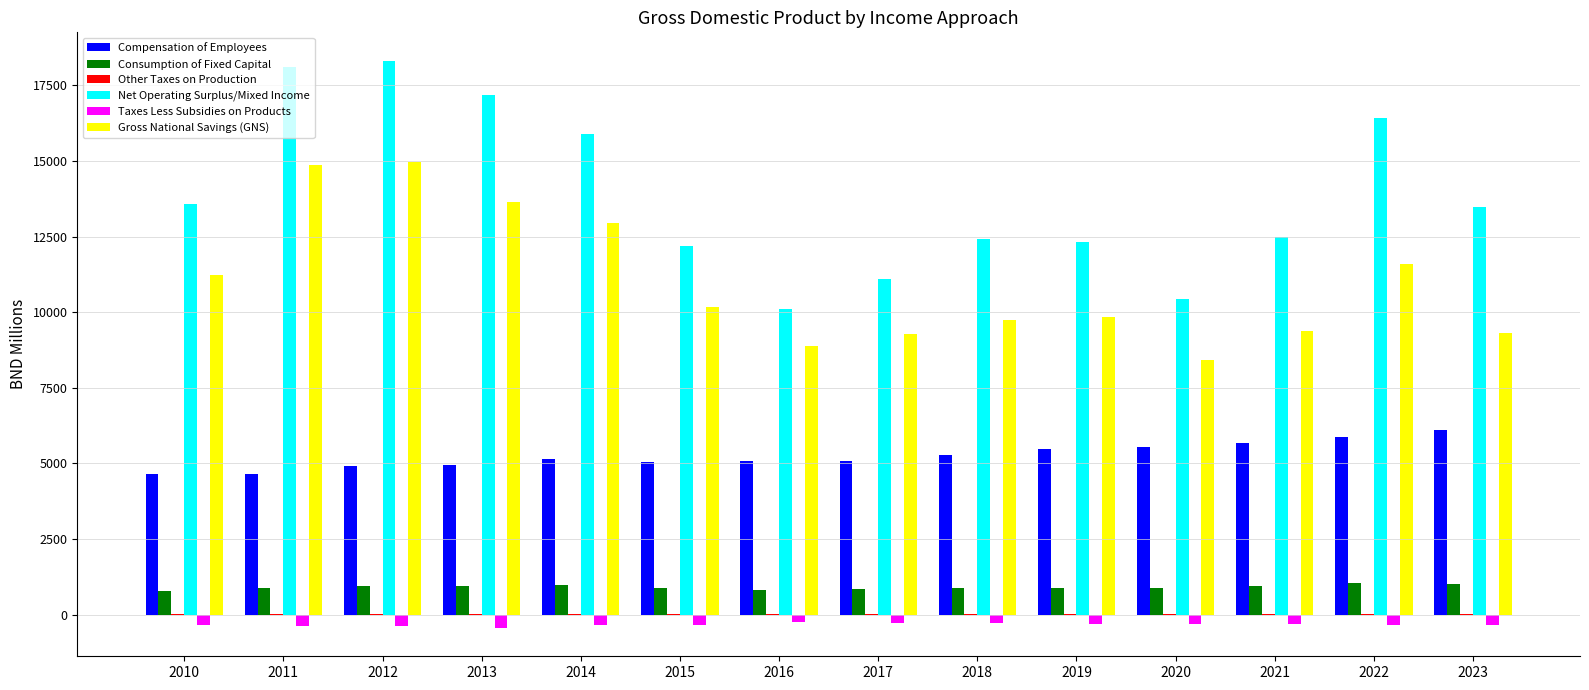

Where does the Compensation of Employees series first go above 5137?

2014